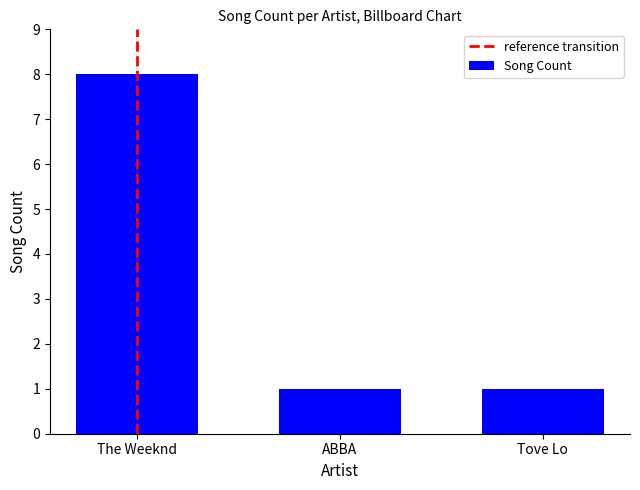

What is the greatest value displayed?

8